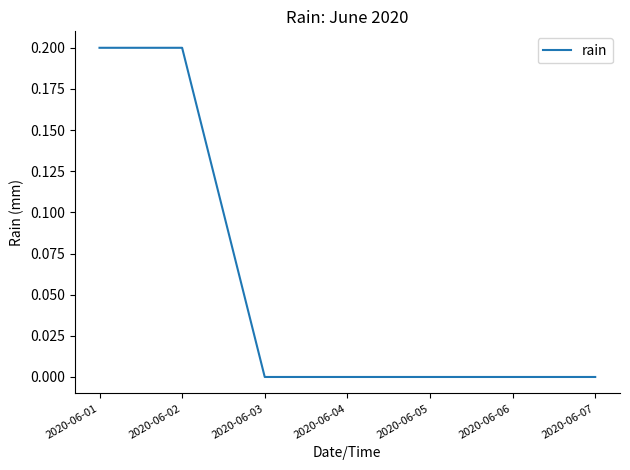

Which has a higher value, 2020-06-02 or 2020-06-07?

2020-06-02